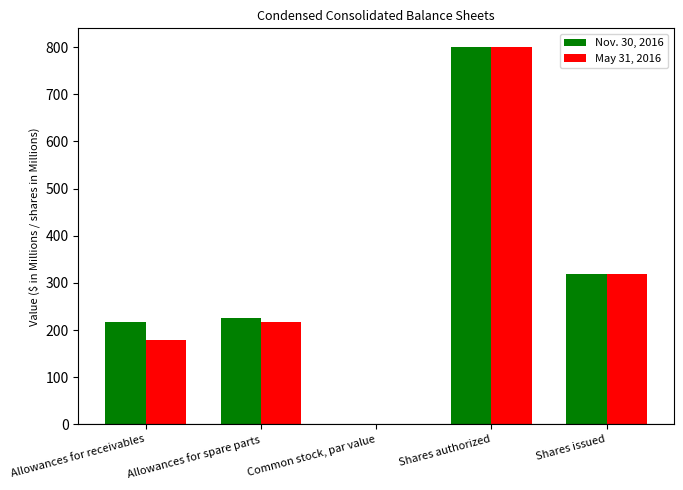

The value of May 31, 2016 at Shares issued is 318.0. True or false?

True